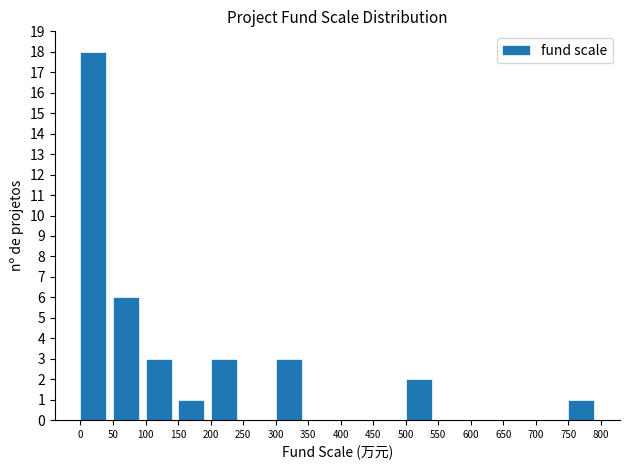

Over which range of the x-axis is the bar tallest?

0 to 50